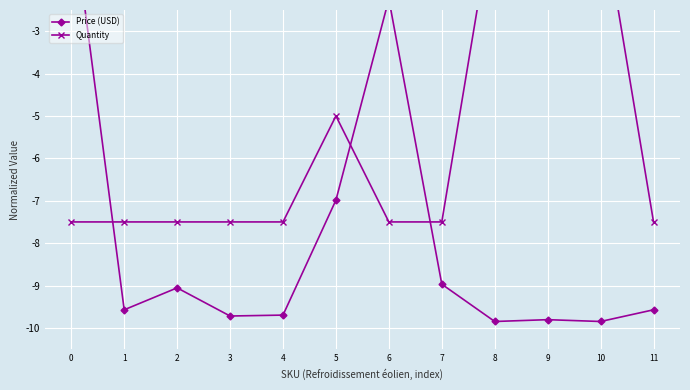

Reading left to right, transcribe all the data shown in this chart.

Price (USD): 0=0.0	1=-9.6	2=-9.1	3=-9.7	4=-9.7	5=-7.0	6=-2.2	7=-9.0	8=-9.8	9=-9.8	10=-9.8	11=-9.6
Quantity: 0=-7.5	1=-7.5	2=-7.5	3=-7.5	4=-7.5	5=-5.0	6=-7.5	7=-7.5	8=0.0	9=0.0	10=0.0	11=-7.5